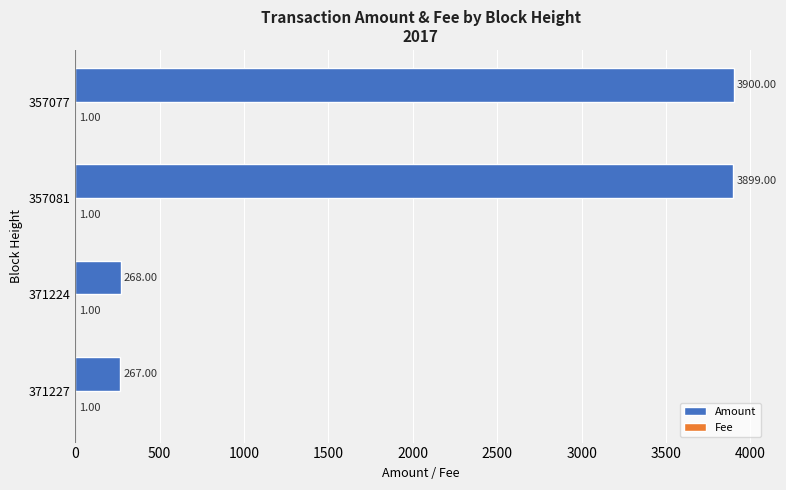

What is the sum of the Amount values at 357077 and 371227?

4167